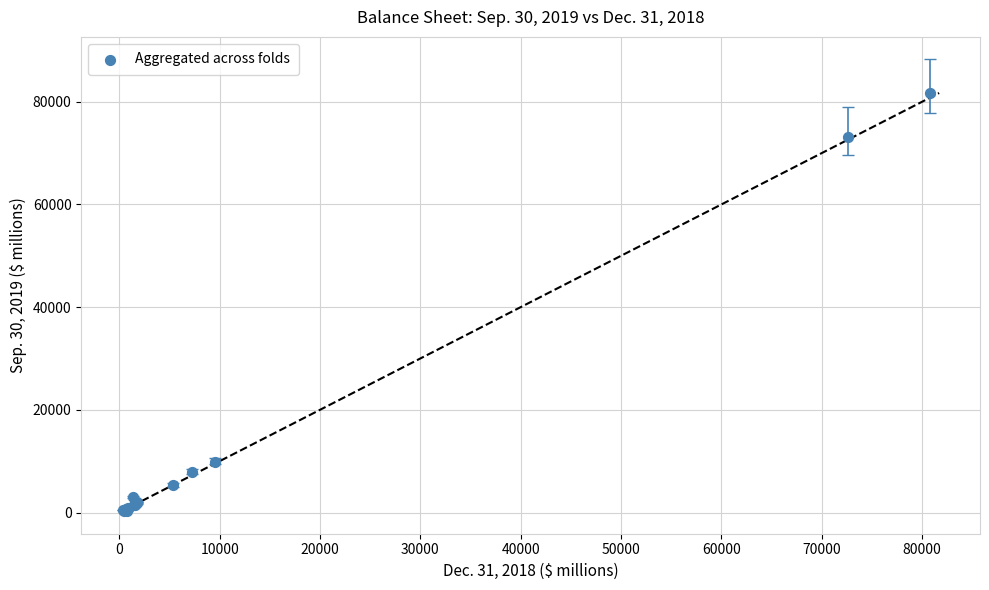

What Y value in the scatter plot is closest to 40996?

9917